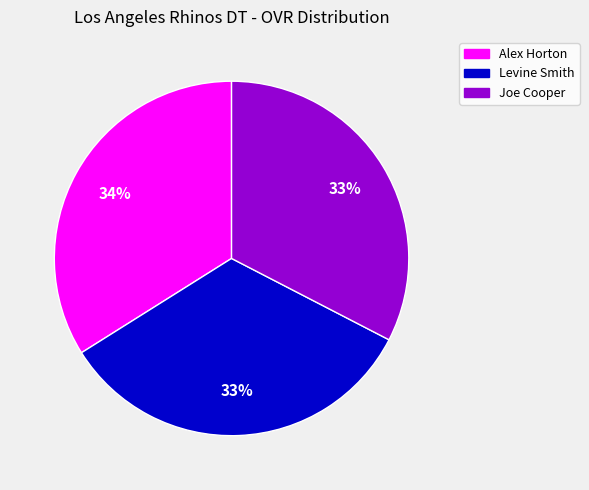

Is Levine Smith the majority of the pie?

No